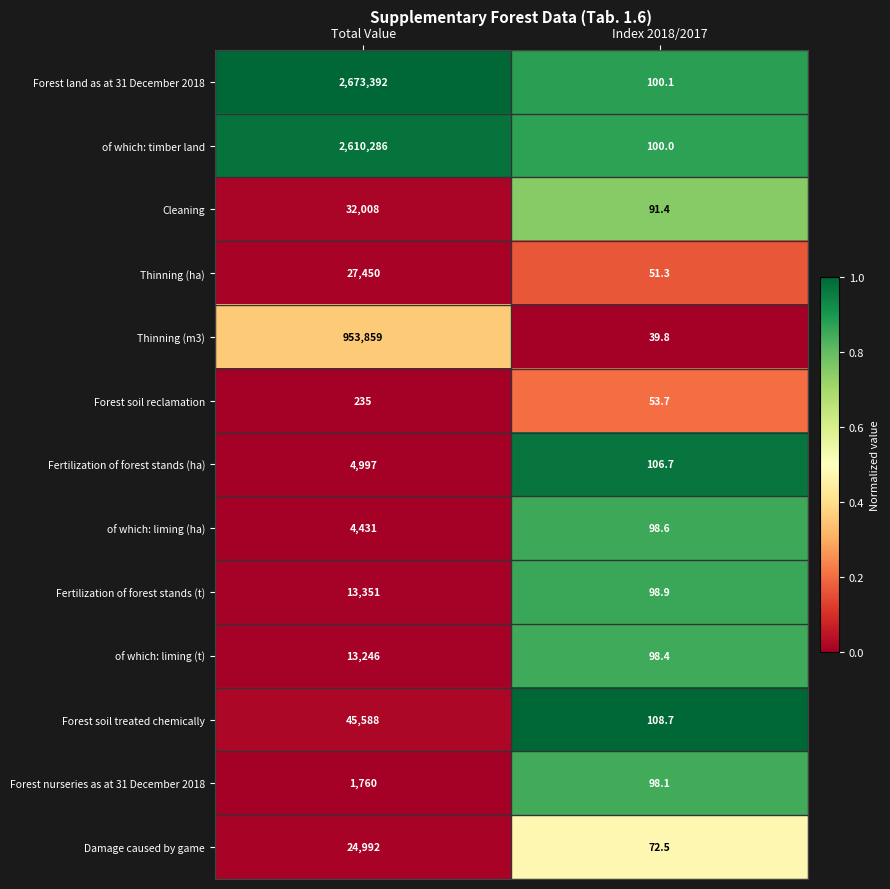

At which category is the sum across all series the highest?

Total Value